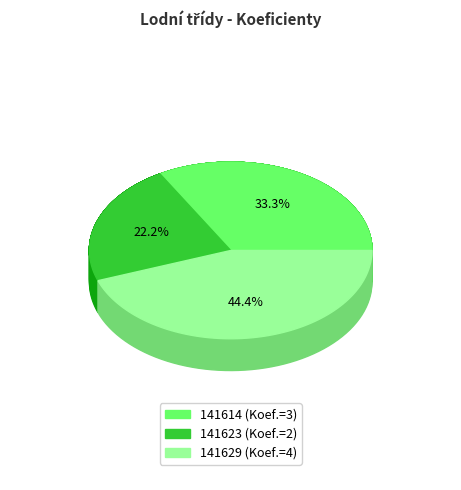

True or false: 141629 accounts for 53% of the total.

False